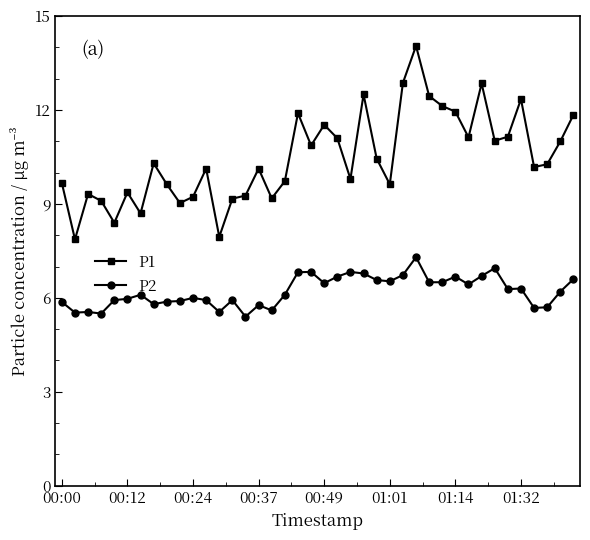

True or false: P2 has more than 0 interior local peaks.

True